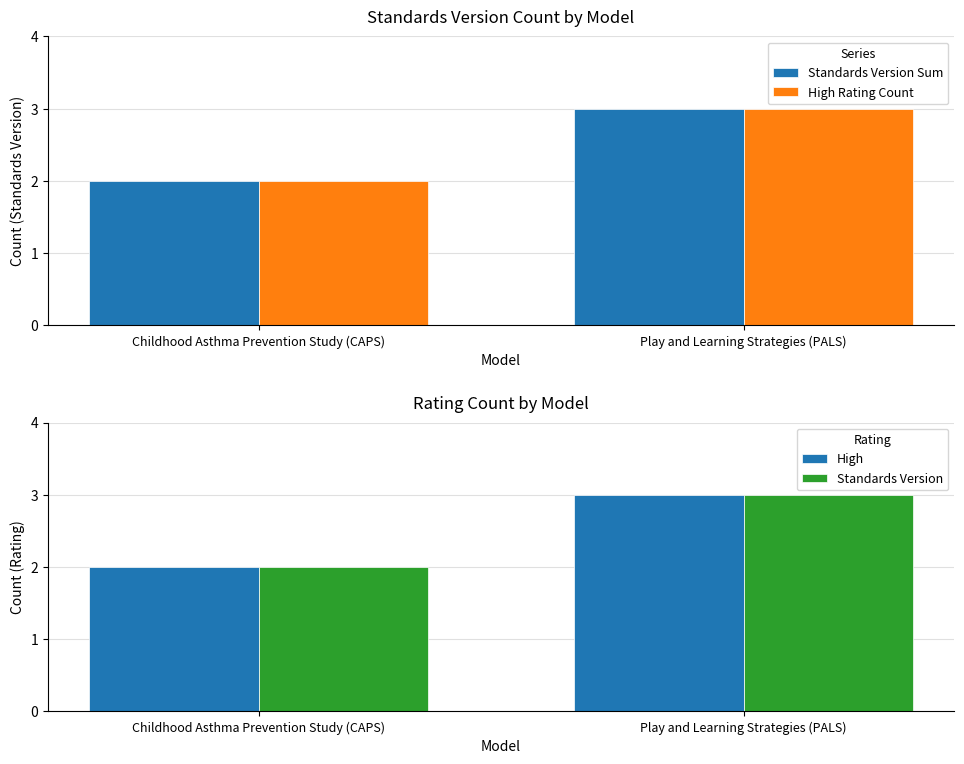

What is the value of the High Rating Count bar at the 1st from the left?

2